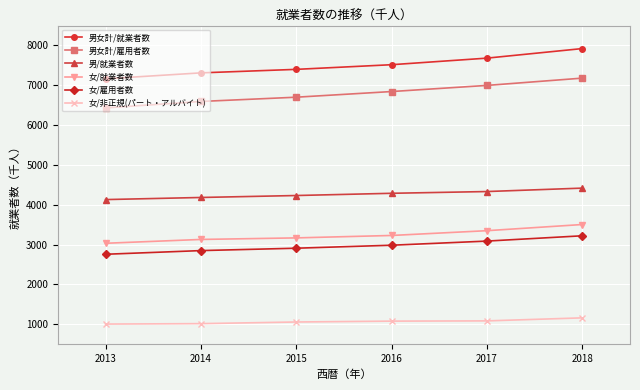

What is the difference between the highest and lowest values at 2013?

6159